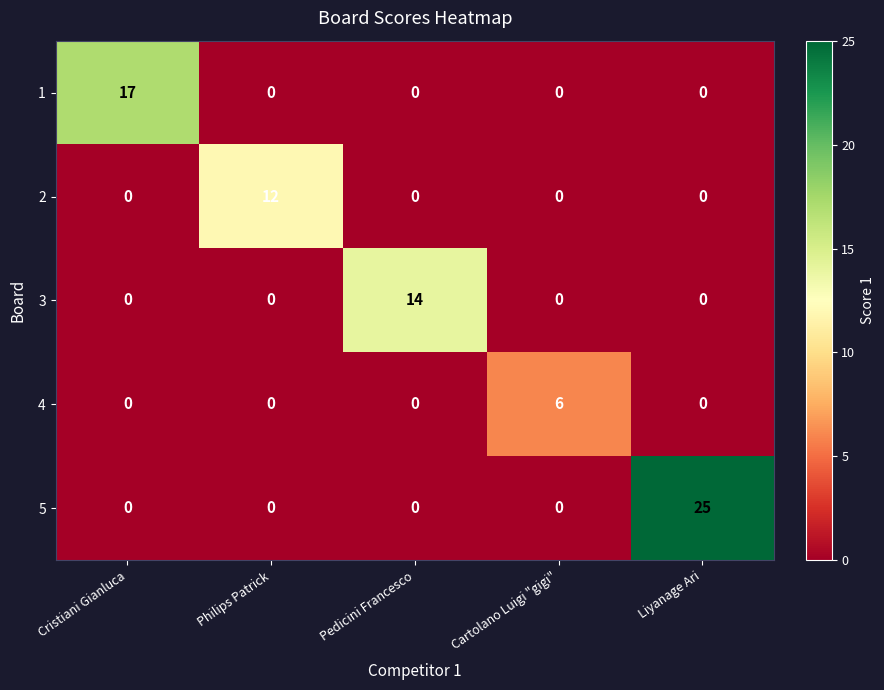

Which series has the largest total across all categories?

5